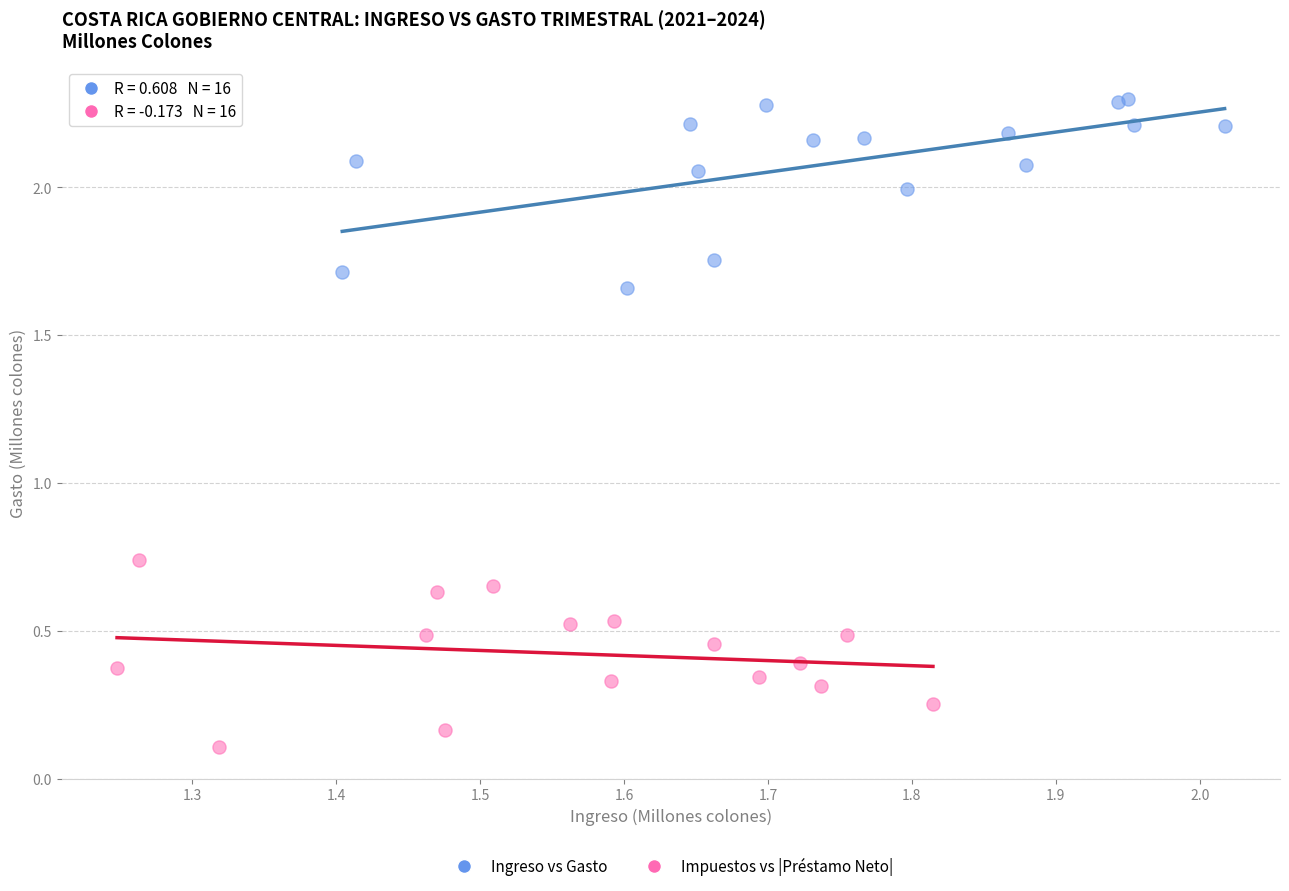

Which series reaches the maximum Y coordinate?

Ingreso vs Gasto